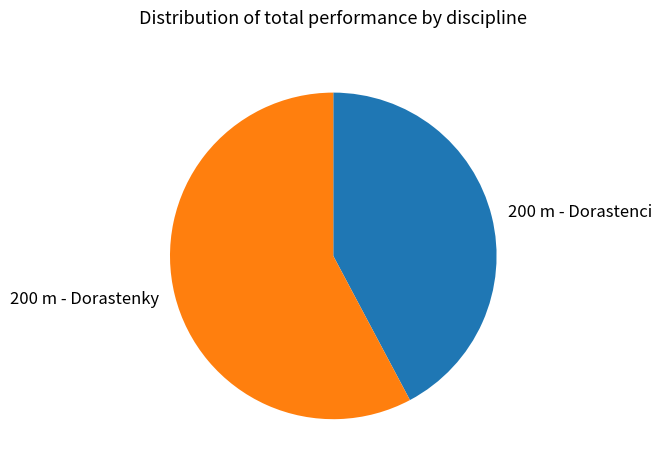

Rank the categories by value from highest to lowest.

200 m - Dorastenky, 200 m - Dorastenci